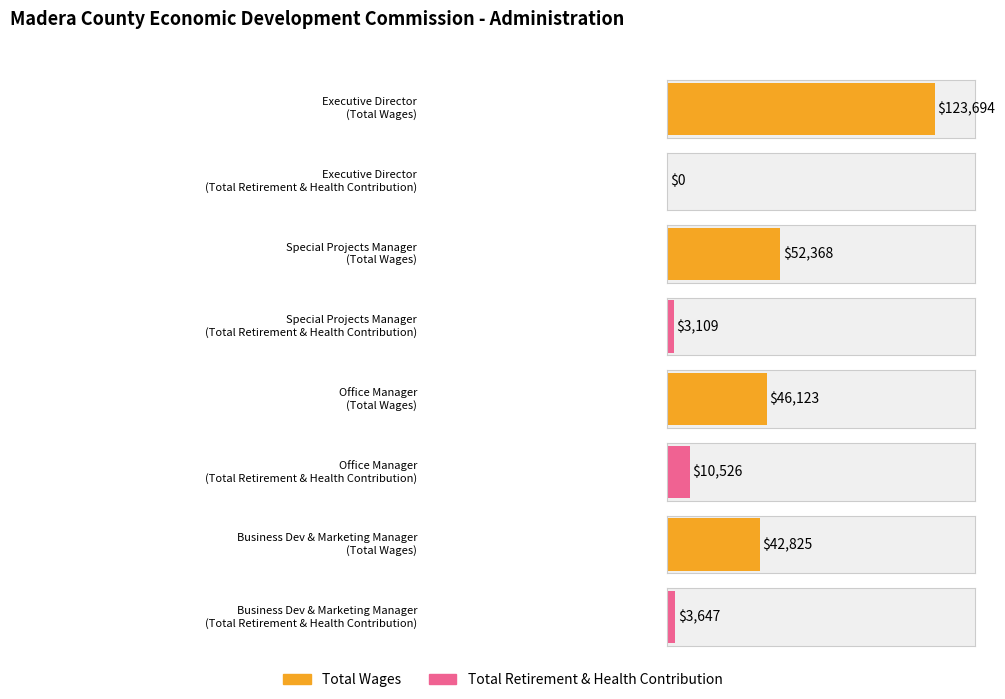

The value of Total Retirement & Health Contribution at Office Manager is 10526. True or false?

True